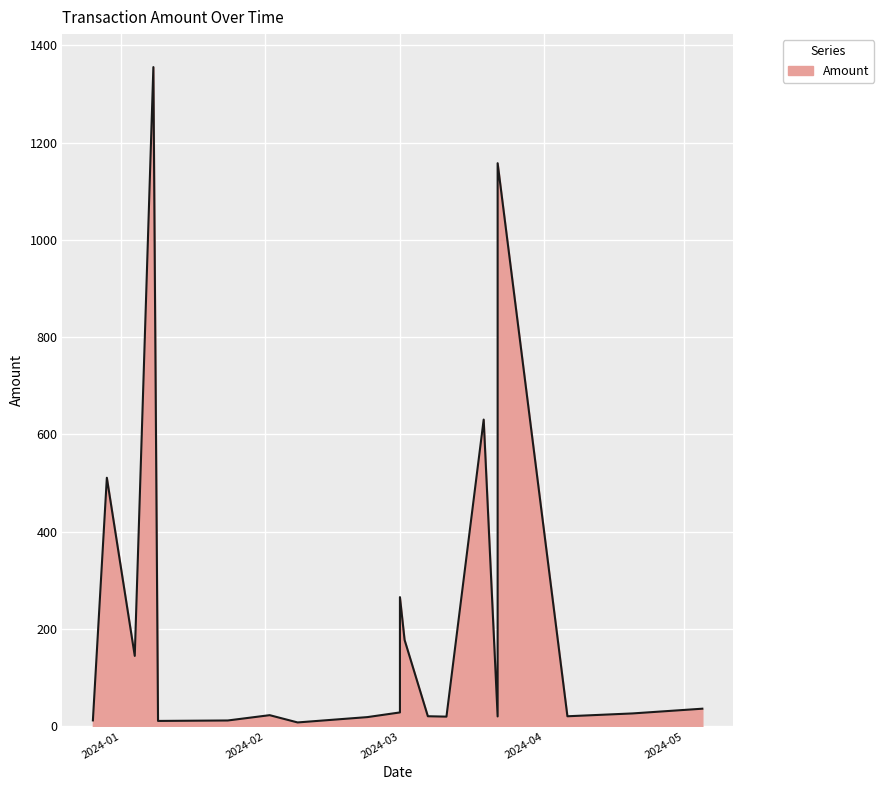

How many interior local peaks (higher than both neighbors) does the data have?

6